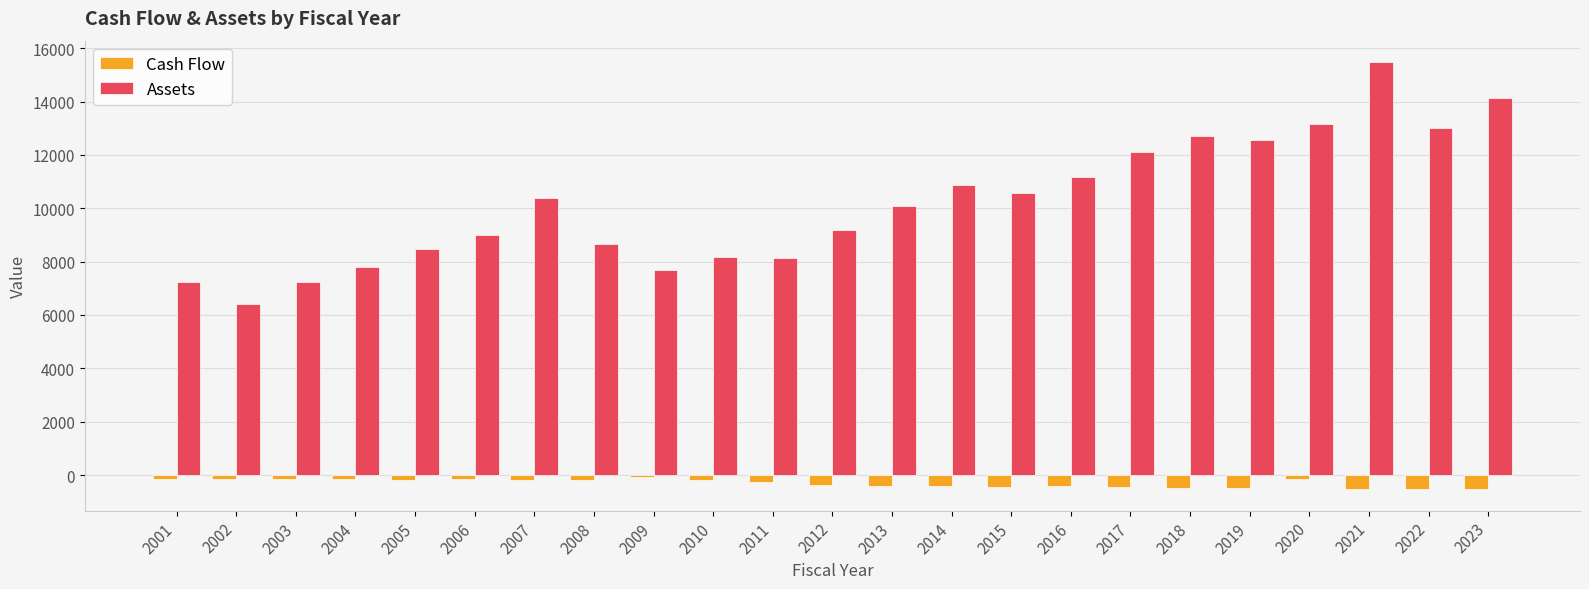

Is it true that Assets equals 11741.8 at 2004?

False